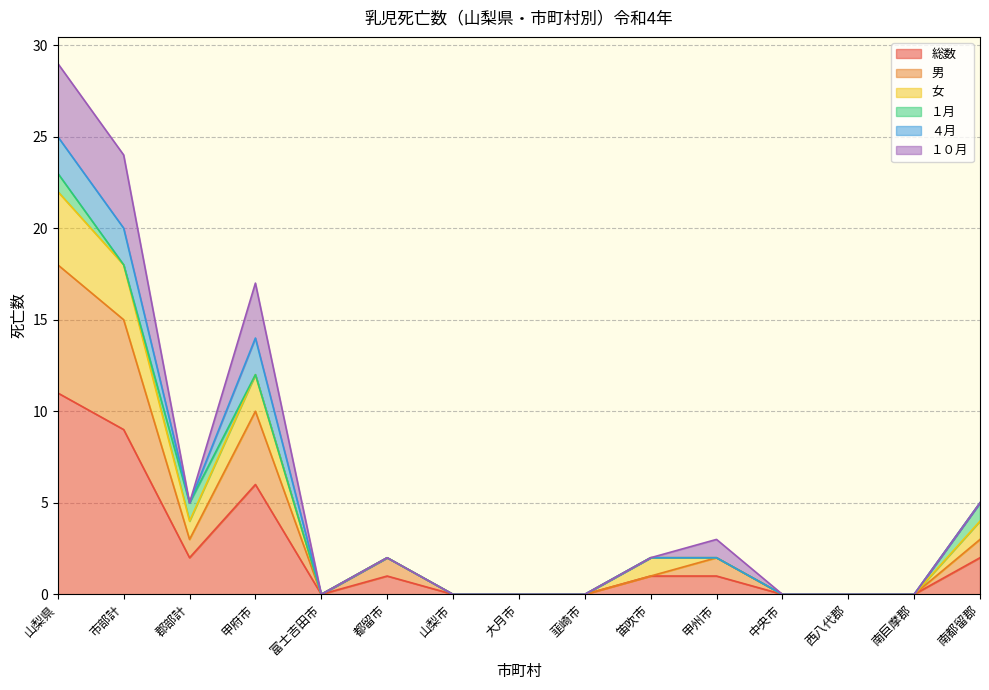

How many interior local valleys does the 男 series have?

2